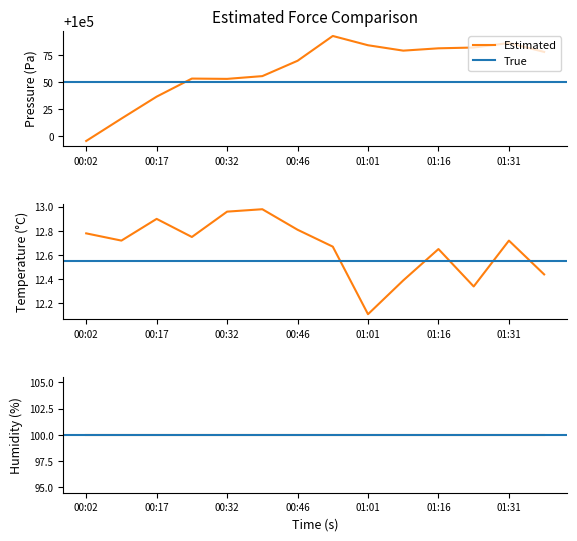

The value of temperature at 01:24 is 12.3. True or false?

True